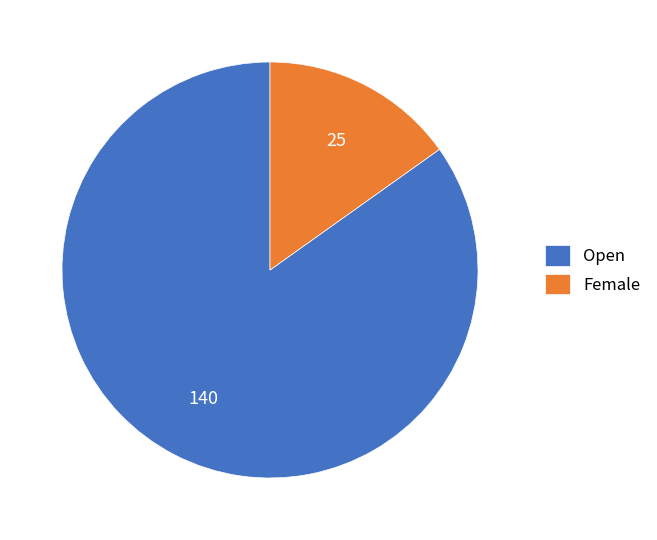

Which category has the biggest portion of the pie?

Open